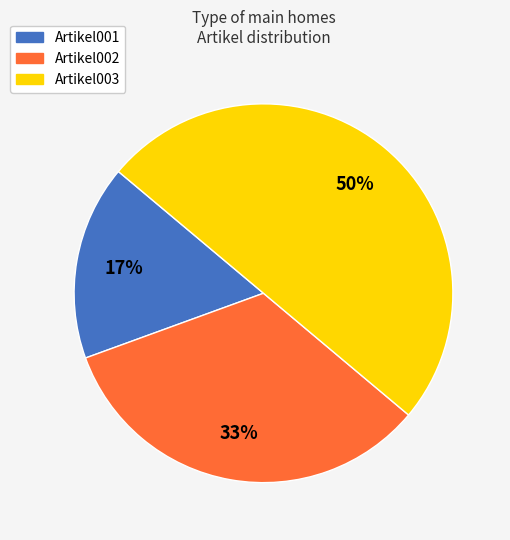

Which category has the smallest portion of the pie?

Artikel001